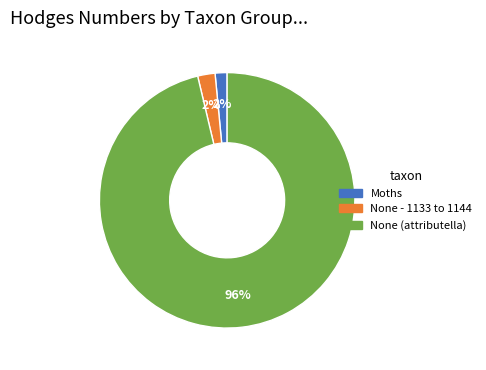

Is there any slice that represents more than half of the pie?

Yes